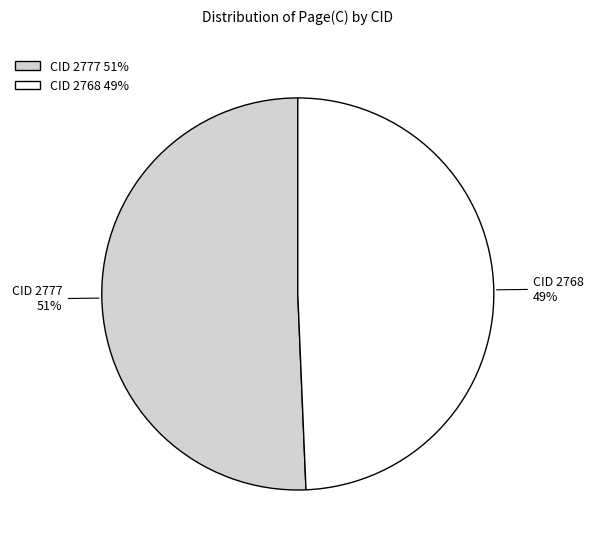

To the nearest percent, what portion does CID 2777 represent?

51%